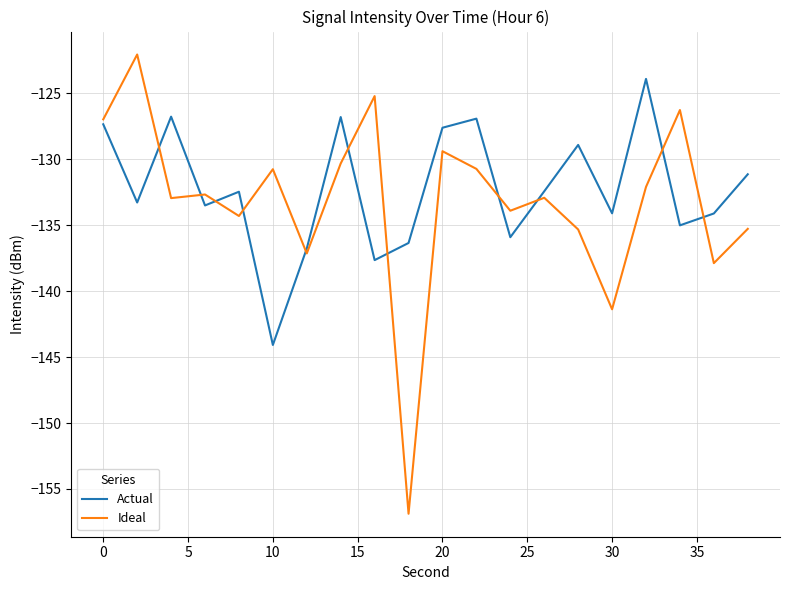

Which series has the largest range (max minus min)?

Ideal